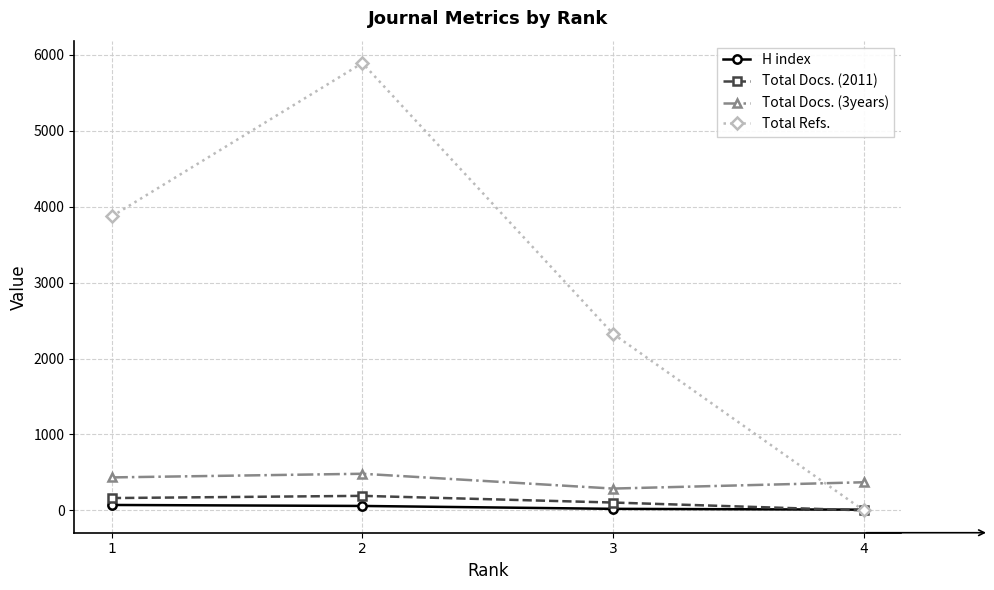

Where is the first local maximum for Total Docs. (2011)?

2